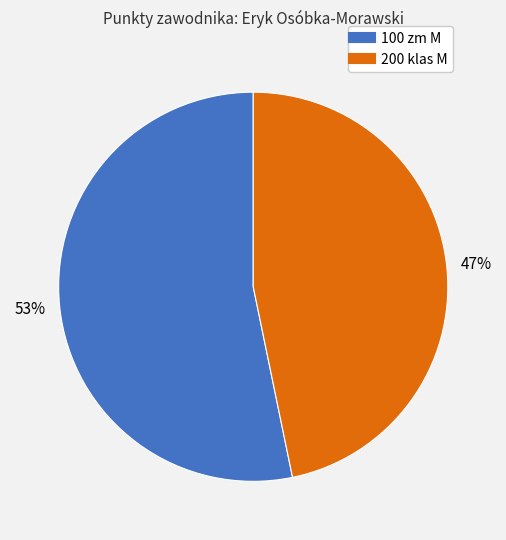

To the nearest percent, what is the difference between the largest and smallest slice percentages?

6%